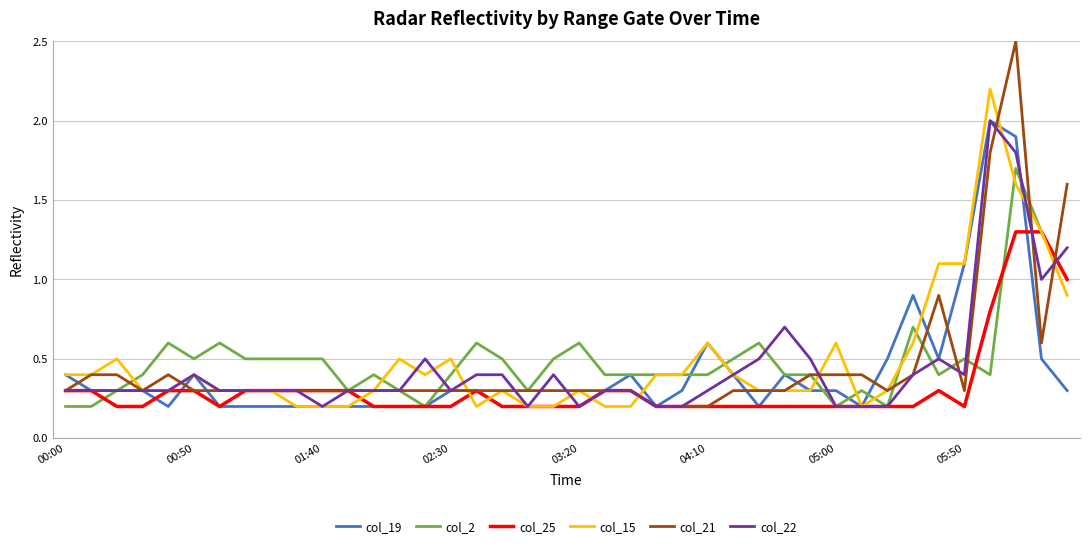

Which series has the widest spread of values?

col_21